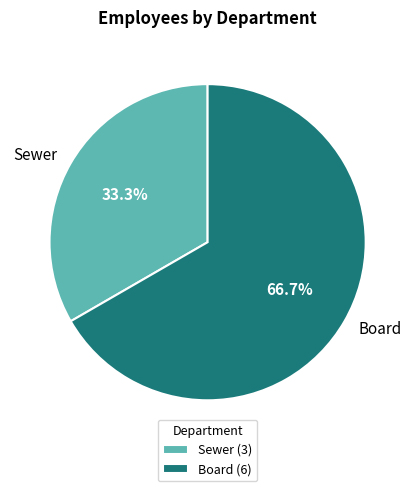

Which has a higher value, Board or Sewer?

Board